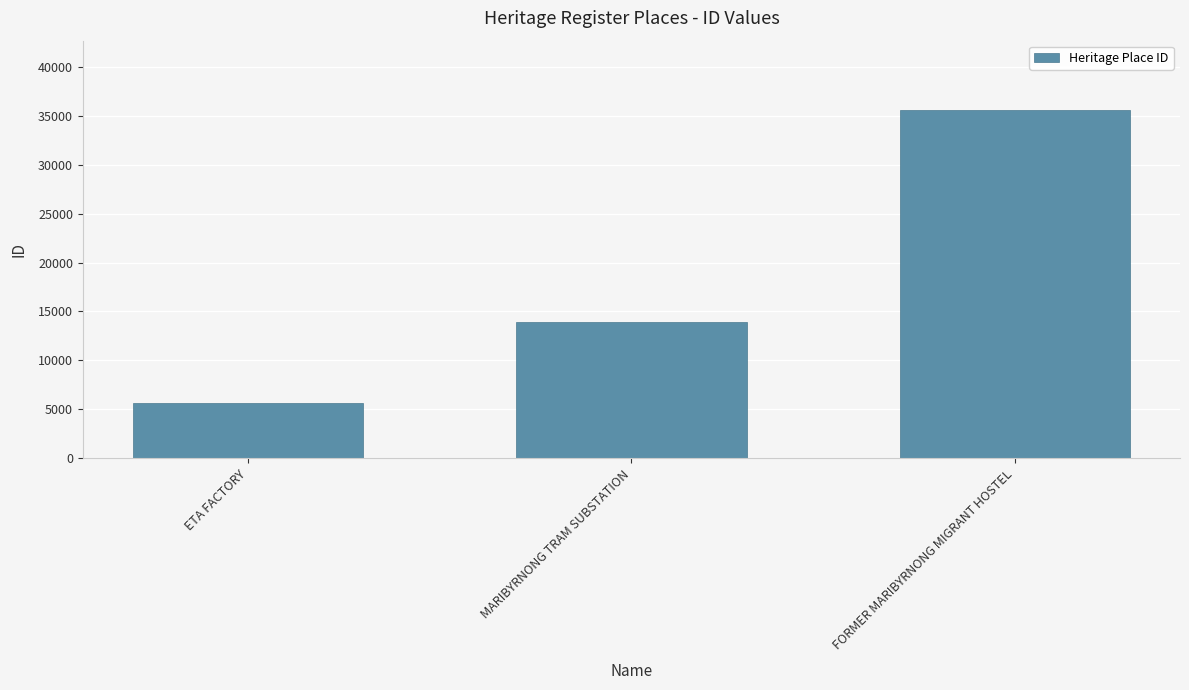

What is the value of the 1st bar from the left?

5623